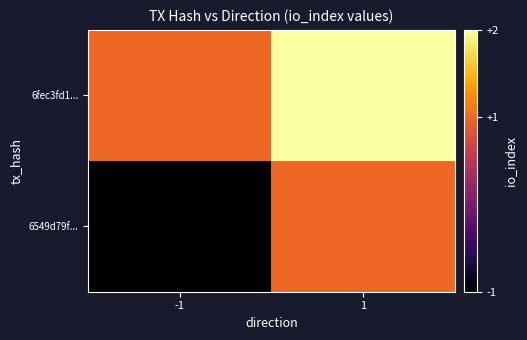

List the series in order of their overall mean, highest first.

6fec3fd1..., 6549d79f...